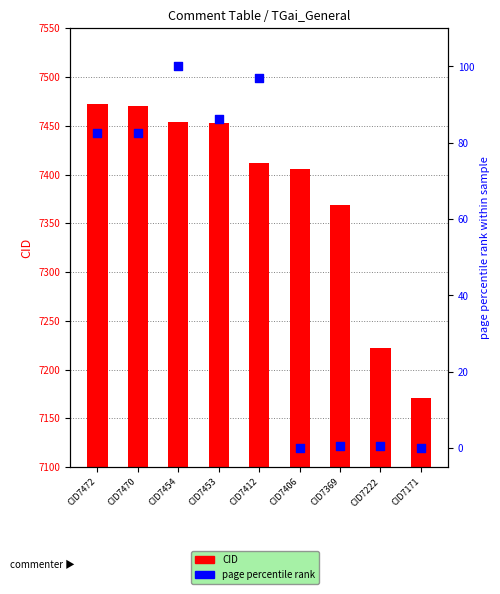

At how many categories does at least one series exceed 3505?

9